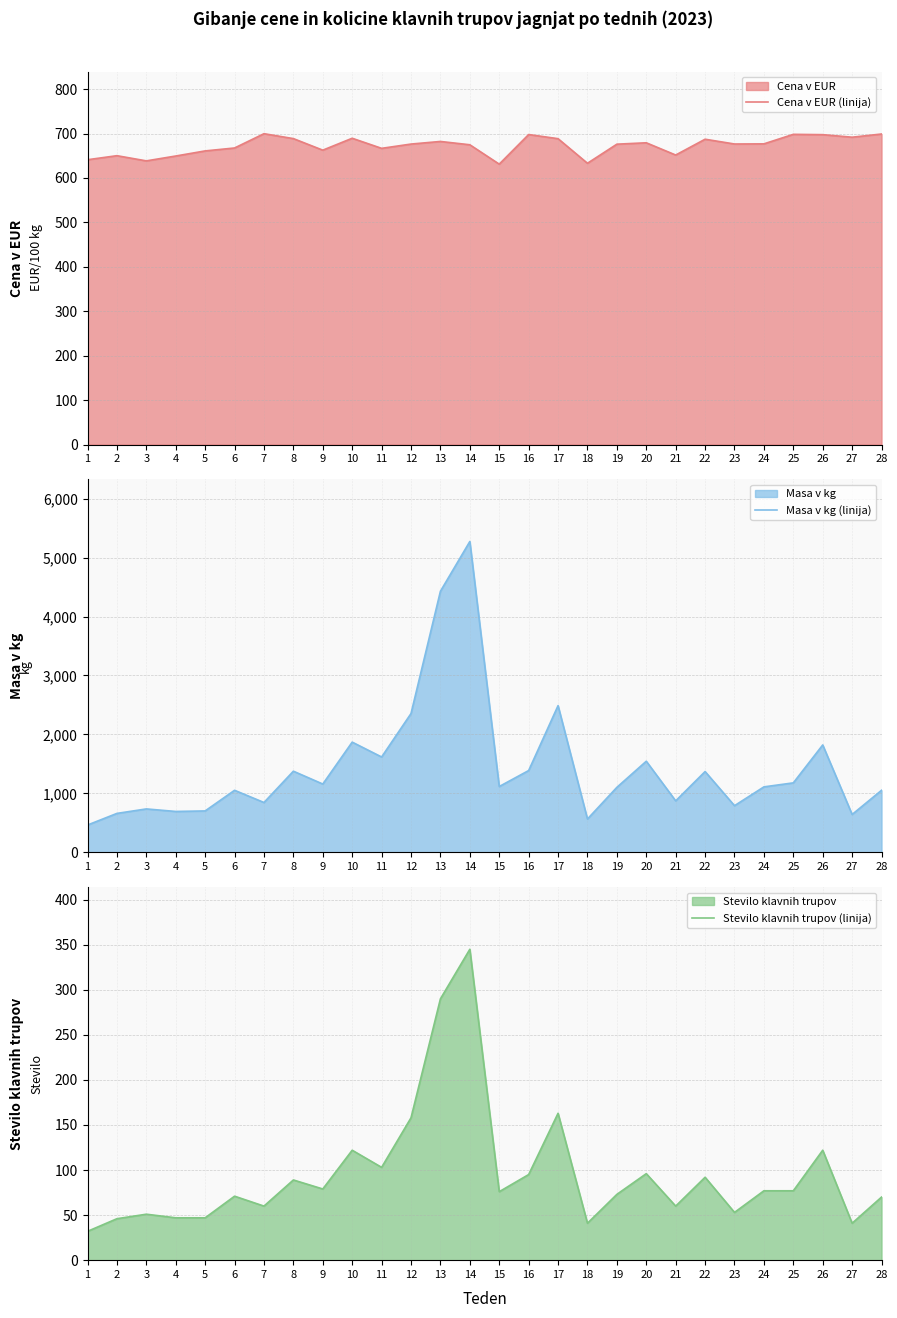

Reading left to right, what are all the values shown in this chart?

Cena v EUR (linija): 1=641.1	2=650.2	3=638.5	4=649.5	5=661.0	6=667.5	7=699.7	8=688.7	9=662.6	10=689.4	11=666.7	12=676.4	13=682.2	14=674.8	15=631.2	16=697.8	17=688.5	18=633.1	19=676.1	20=679.2	21=651.7	22=687.3	23=676.5	24=676.8	25=698.2	26=697.5	27=691.8	28=699.0
Masa v kg (linija): 1=464.0	2=661.0	3=737.0	4=694.0	5=703.0	6=1053.0	7=846.0	8=1377.0	9=1159.0	10=1870.0	11=1618.0	12=2355.0	13=4429.0	14=5273.0	15=1117.0	16=1388.0	17=2489.0	18=566.0	19=1103.0	20=1546.0	21=874.0	22=1371.0	23=792.0	24=1111.0	25=1179.0	26=1822.0	27=643.0	28=1053.0
Stevilo klavnih trupov (linija): 1=32.0	2=46.0	3=51.0	4=47.0	5=47.0	6=71.0	7=60.0	8=89.0	9=79.0	10=122.0	11=103.0	12=158.0	13=290.0	14=345.0	15=76.0	16=95.0	17=163.0	18=41.0	19=73.0	20=96.0	21=60.0	22=92.0	23=53.0	24=77.0	25=77.0	26=122.0	27=41.0	28=70.0